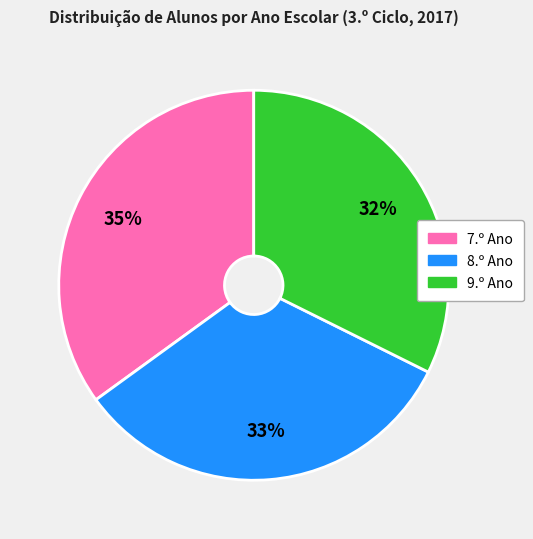

Does any single category account for the majority?

No